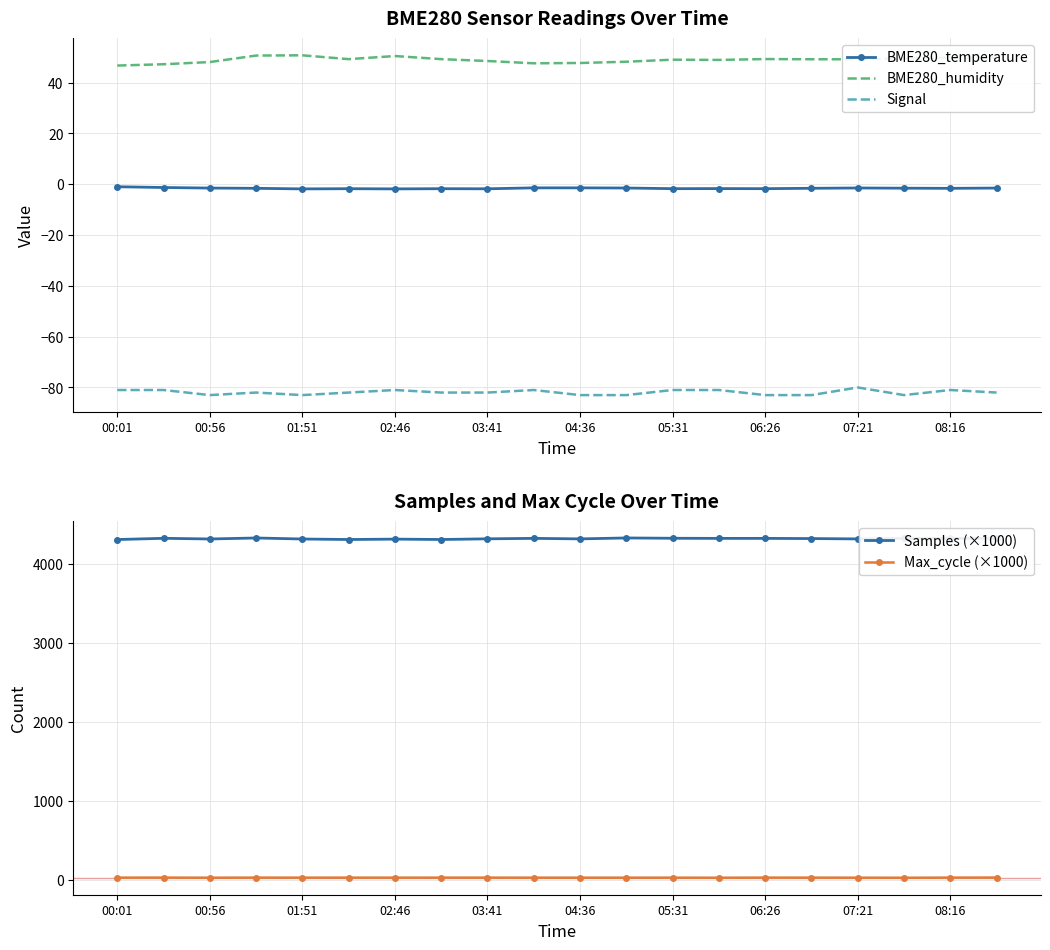

Which series has the largest range (max minus min)?

Samples (×1000)